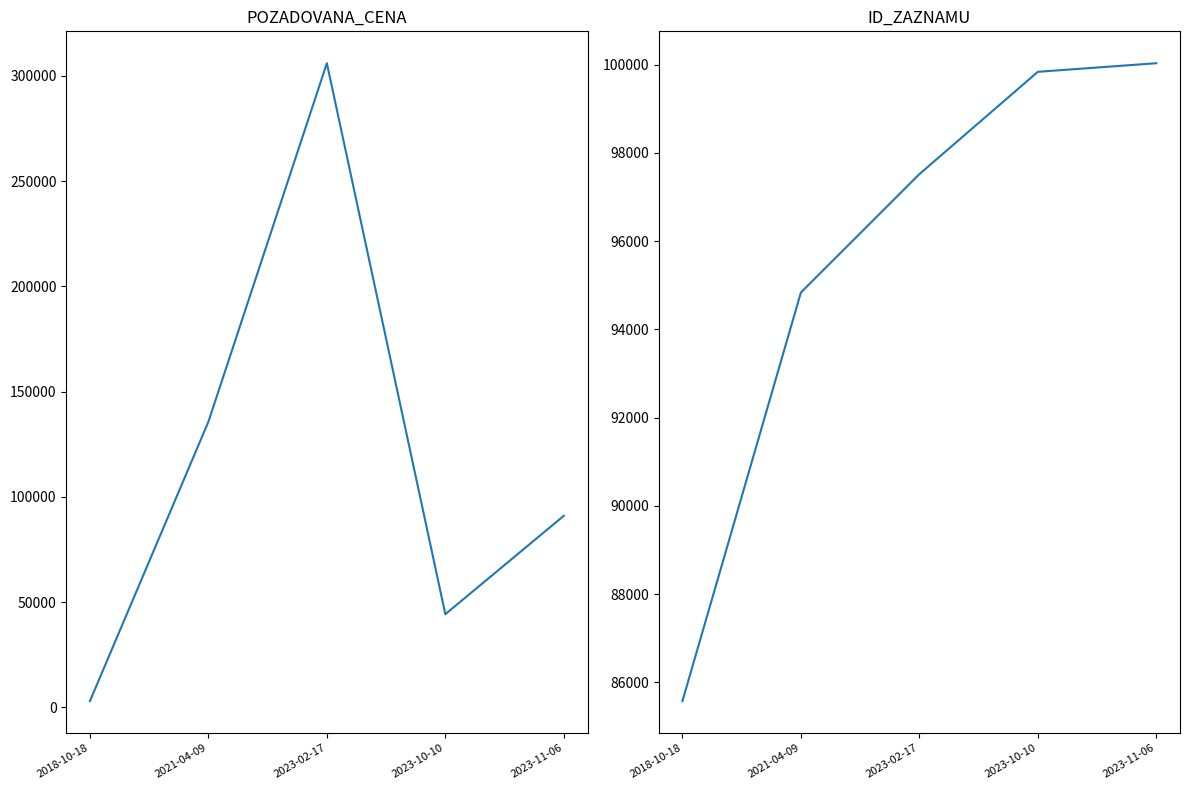

True or false: ID_ZAZNAMU has a value of 157213 at 2023-11-06.

False